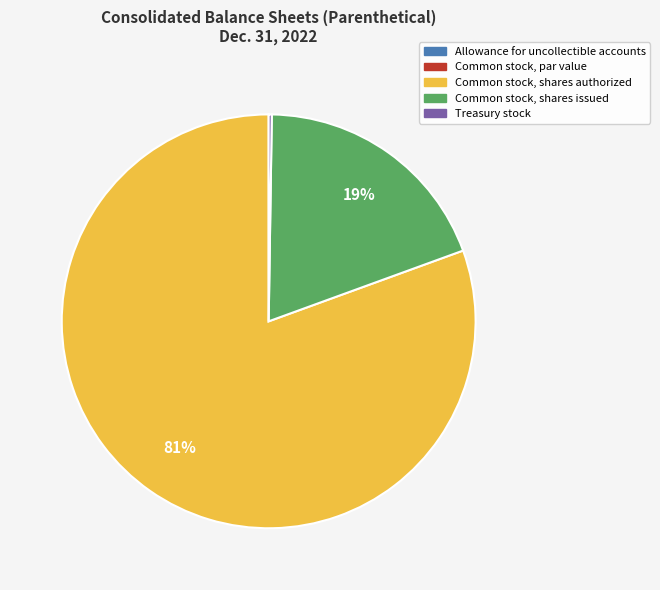

Between Common stock, shares issued and Common stock, shares authorized, which is larger?

Common stock, shares authorized